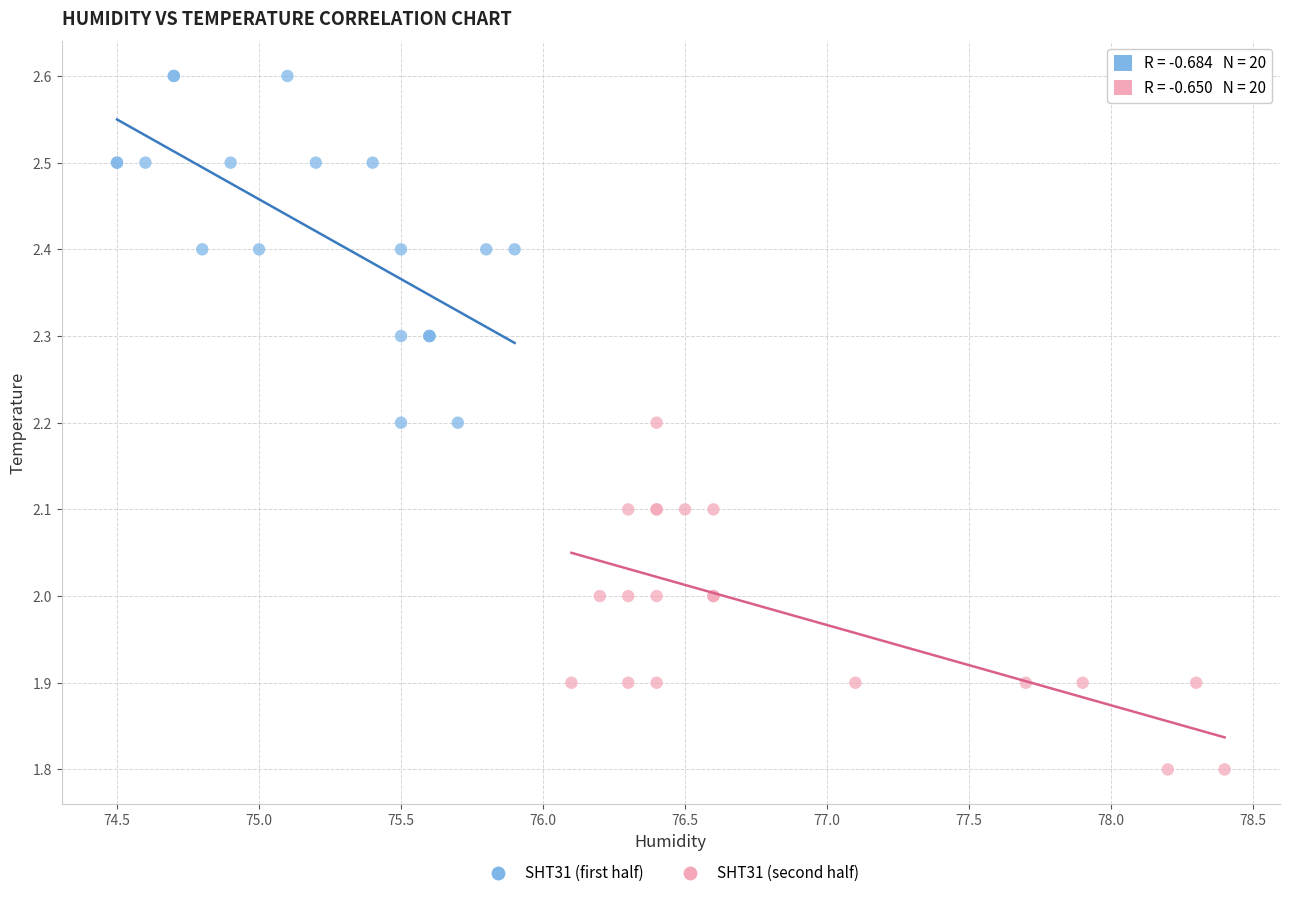

Which series contains the lowest Y value?

SHT31 (second half)